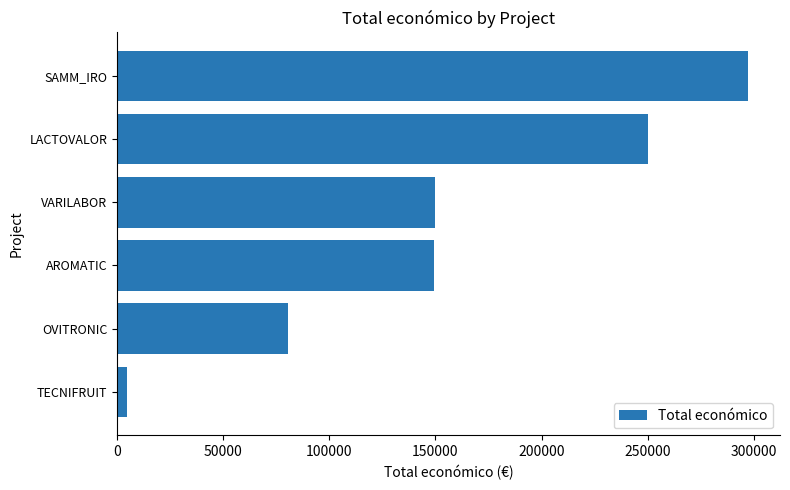

What is the sum of all values?

932052